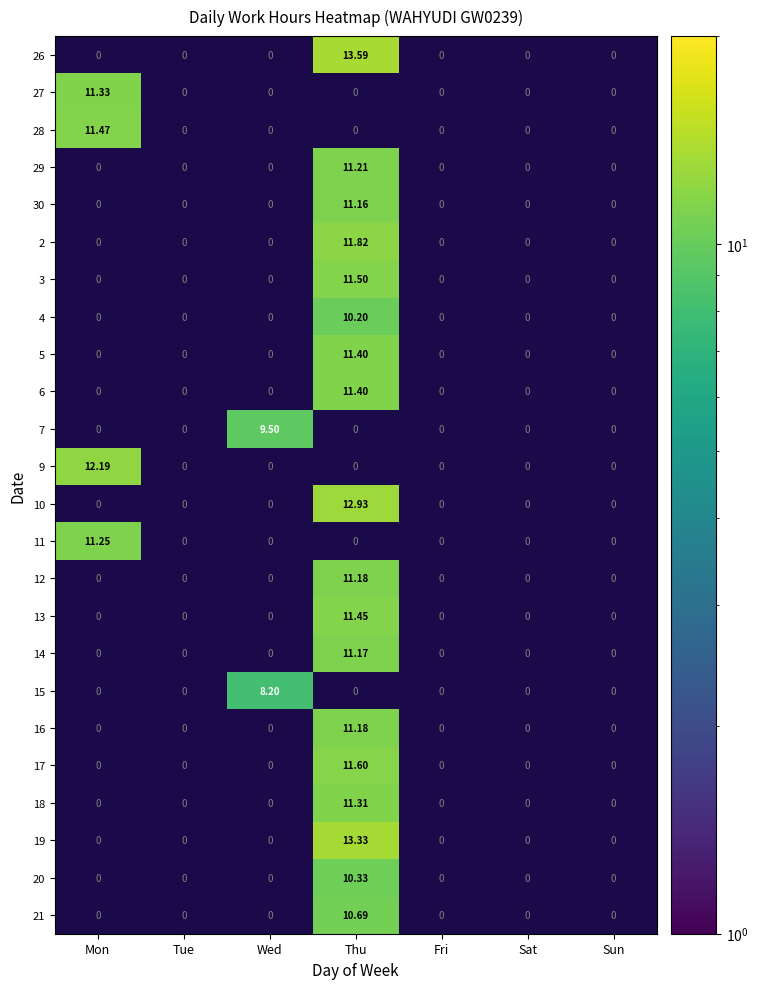

The 5 series shows 3.0 at Thu. True or false?

False